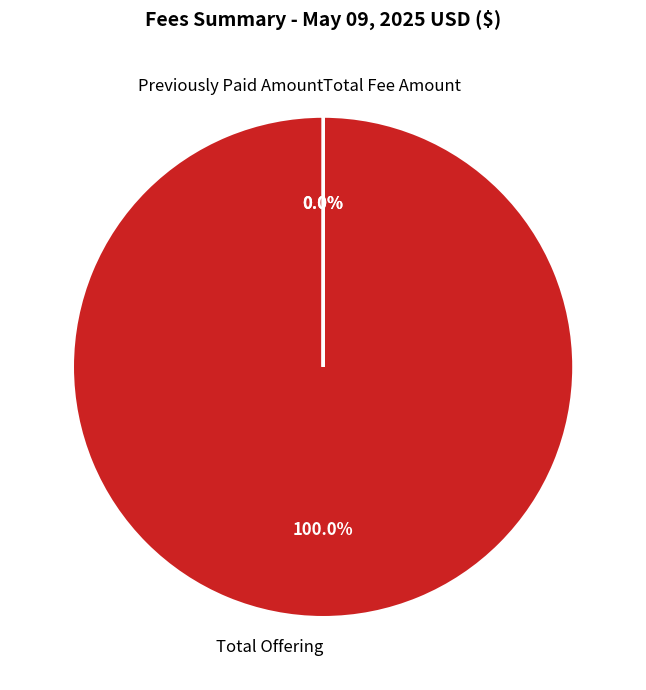

Is there any slice that represents more than half of the pie?

Yes